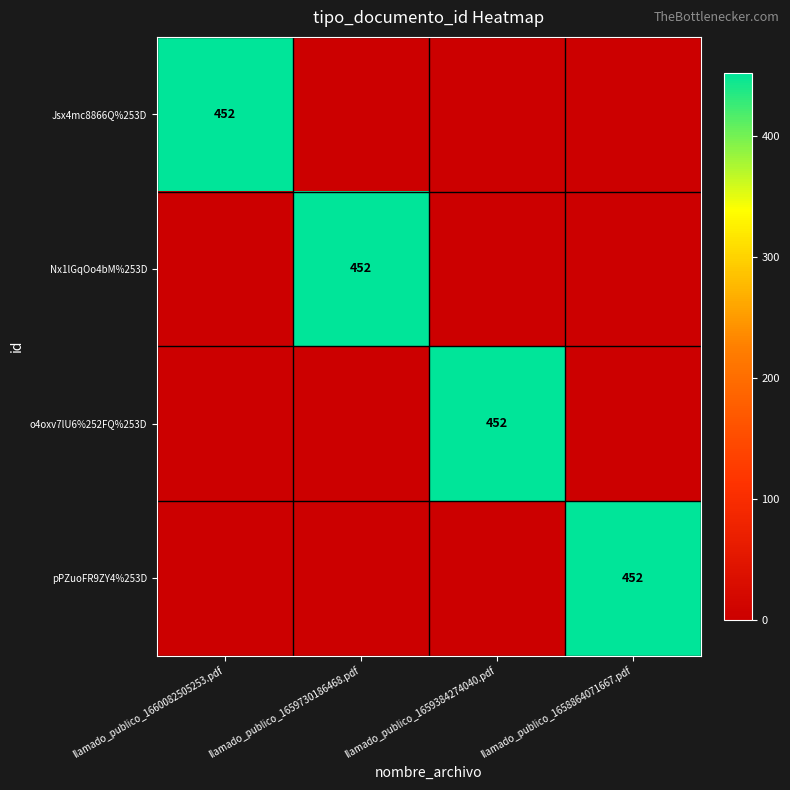

Is it true that Jsx4mc8866Q%253D equals 271 at llamado_publico_1660082505253.pdf?

False